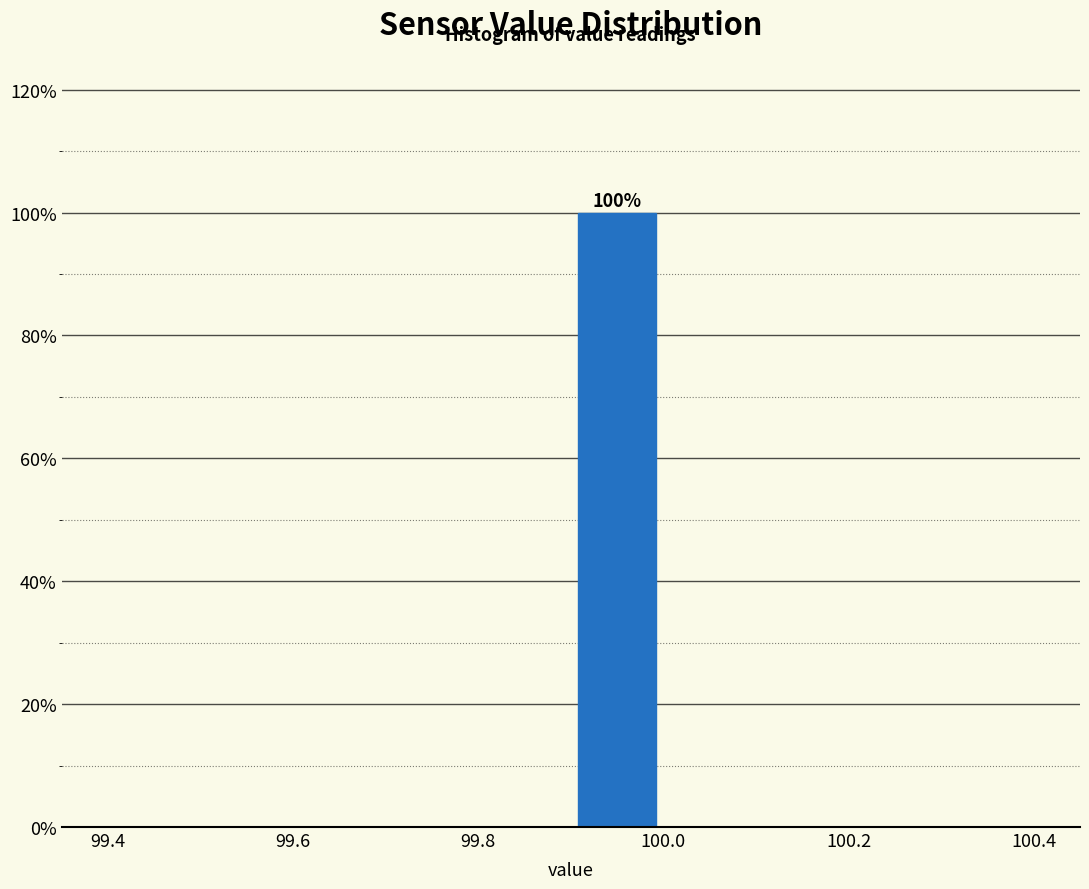

Over which range of the x-axis is the bar tallest?

99.9 to 100.0